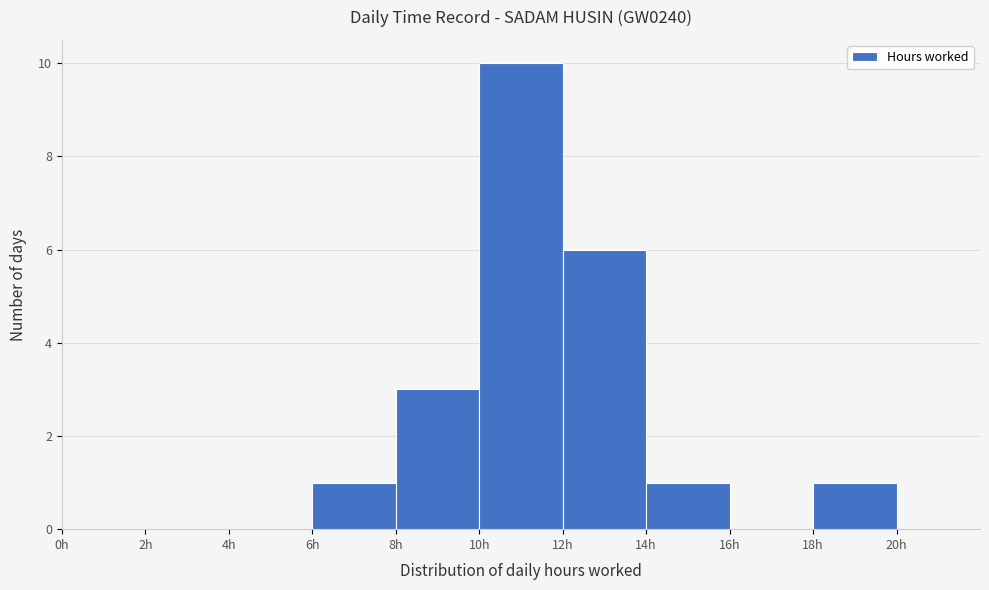

Over which range of the x-axis is the bar tallest?

10 to 12